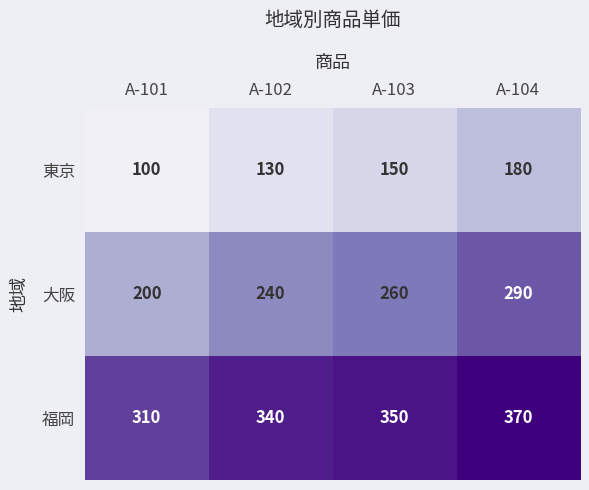

The 東京 series shows 150 at A-103. True or false?

True